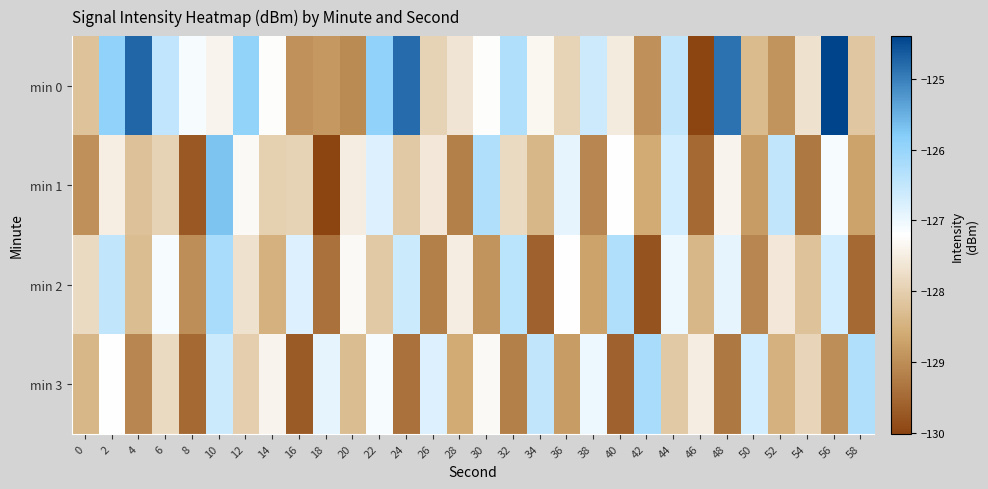

What is the difference between the highest and lowest values at 8?

2.6